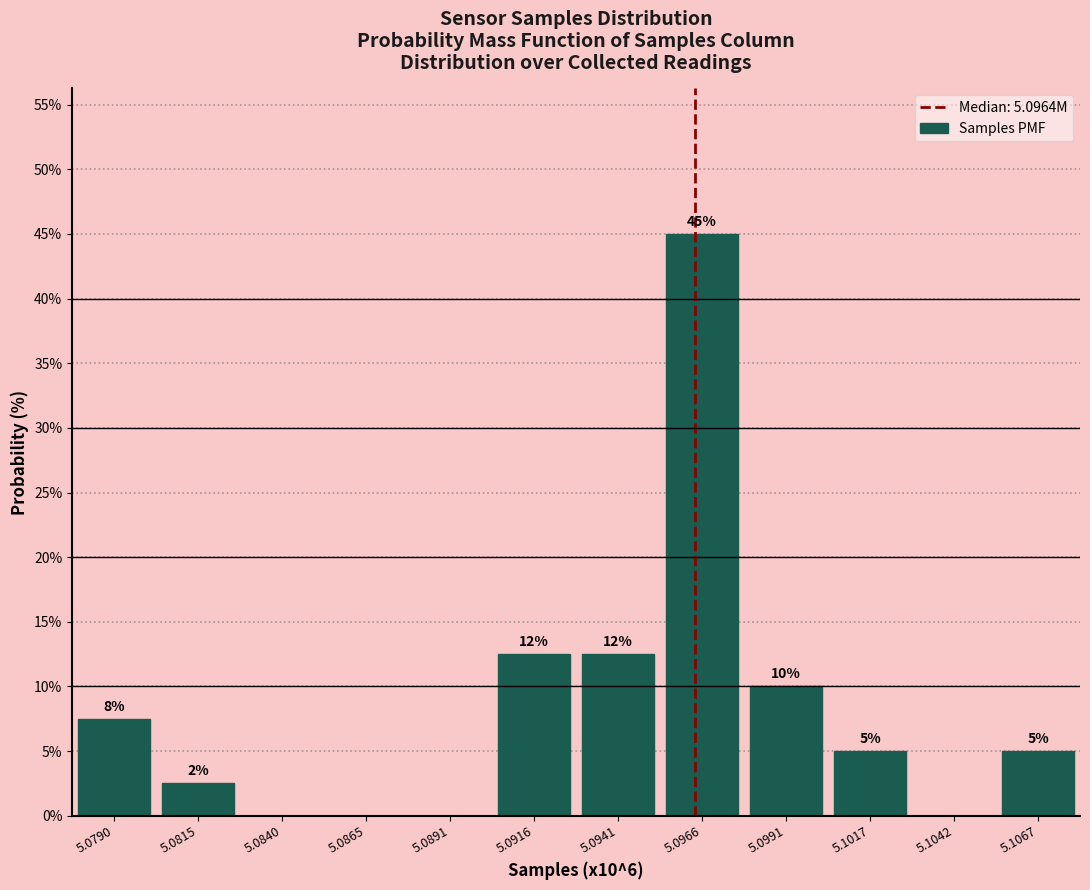

Which has a higher value, 5.0991 or 5.0840?

5.0991